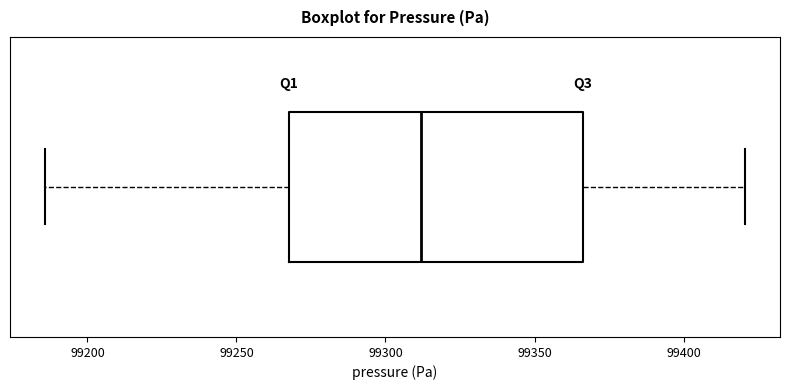

Read this box plot against the x-axis: the position of the median line, the range covered by the box, and the ends of both whiskers. The values are not printed on the chart, so give them approximately, as read against the axis.

median 99310, box 99270 to 99365, whiskers 99185 to 99420